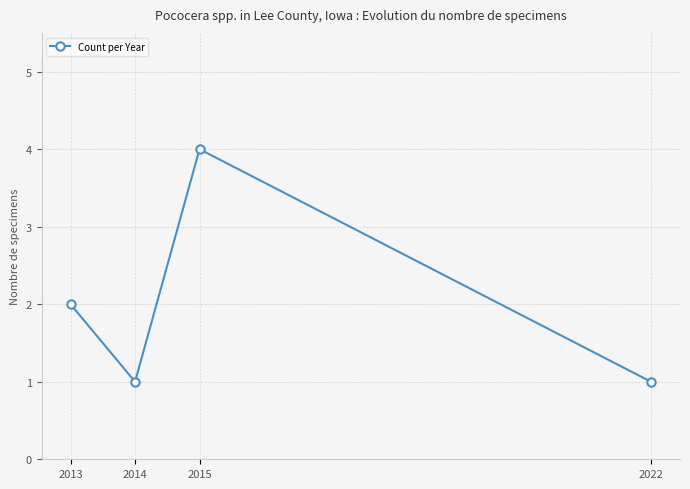

What is the sum of all values?

8